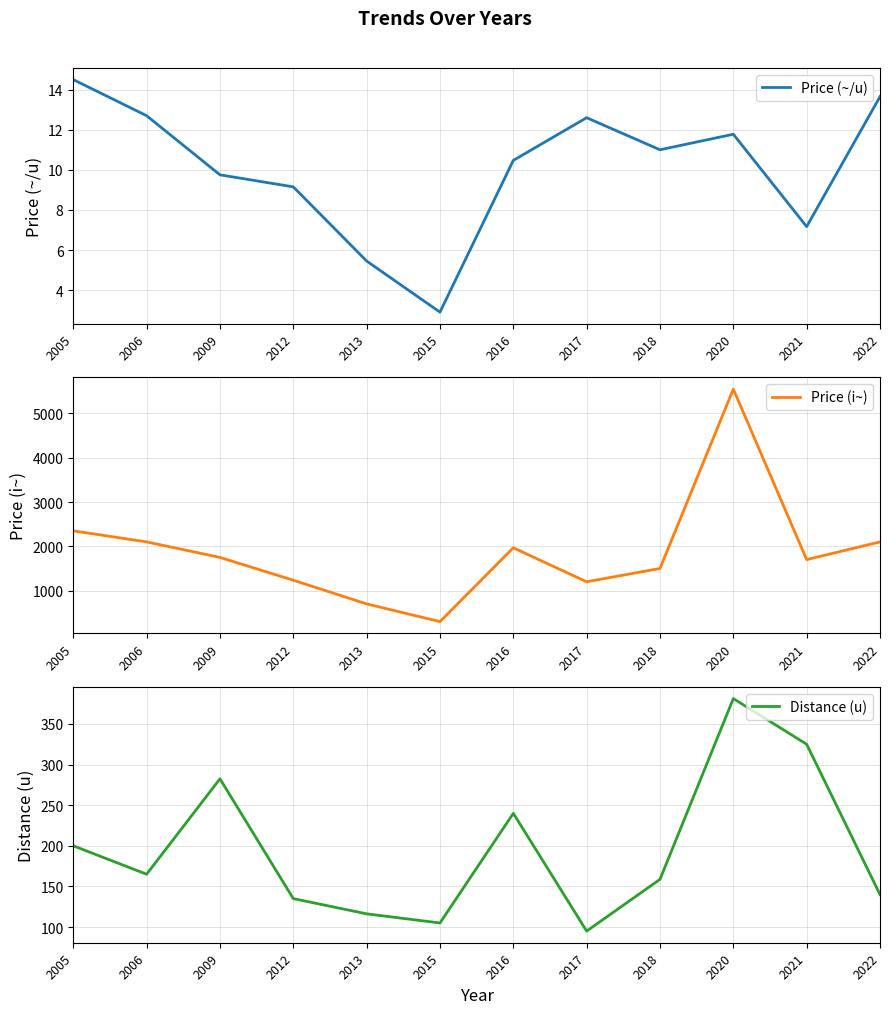

True or false: Distance (u) and Price (~/u) intersect in this chart.

False